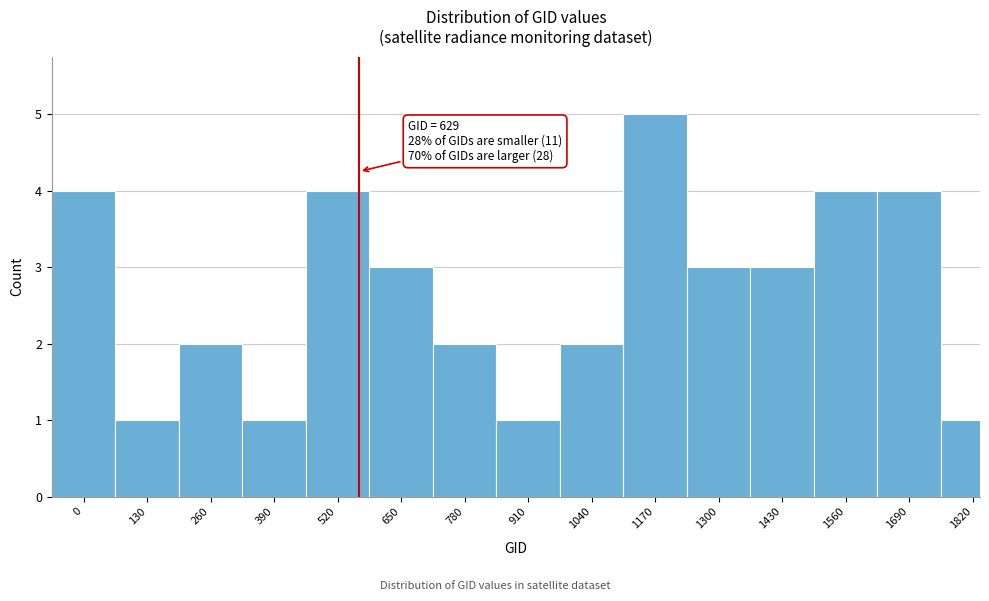

Reading right to left, list all the values displayed in this chart.

1820=1	1690=4	1560=4	1430=3	1300=3	1170=5	1040=2	910=1	780=2	650=3	520=4	390=1	260=2	130=1	0=4